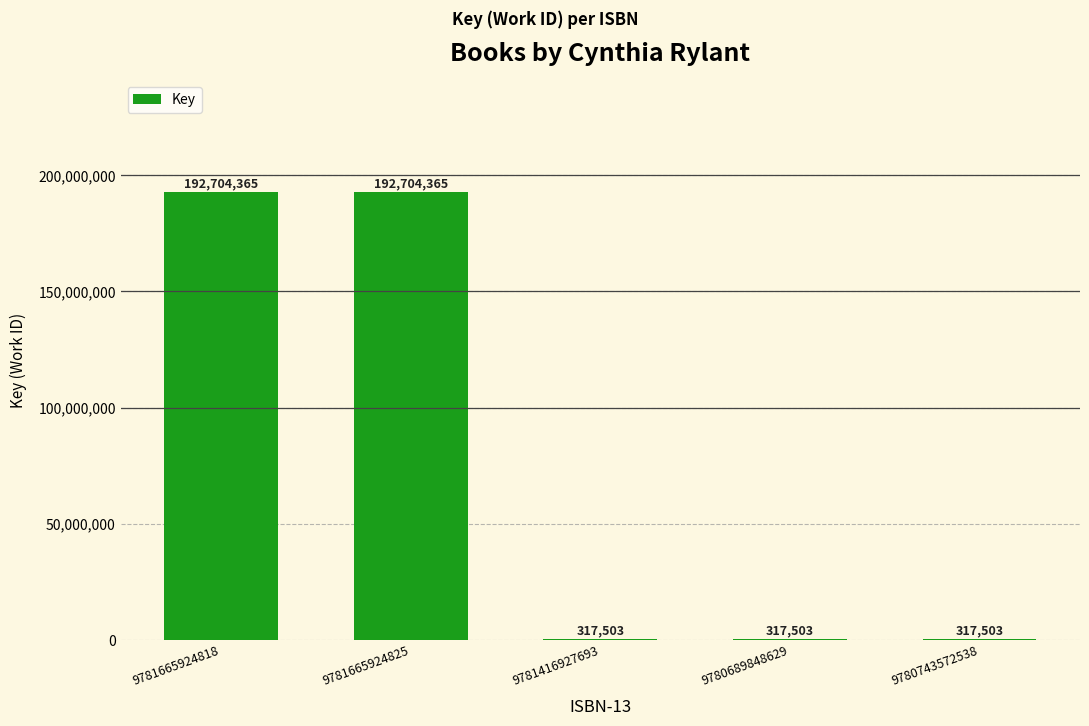

What value does the data have at 9780689848629, to the nearest 10?

317500